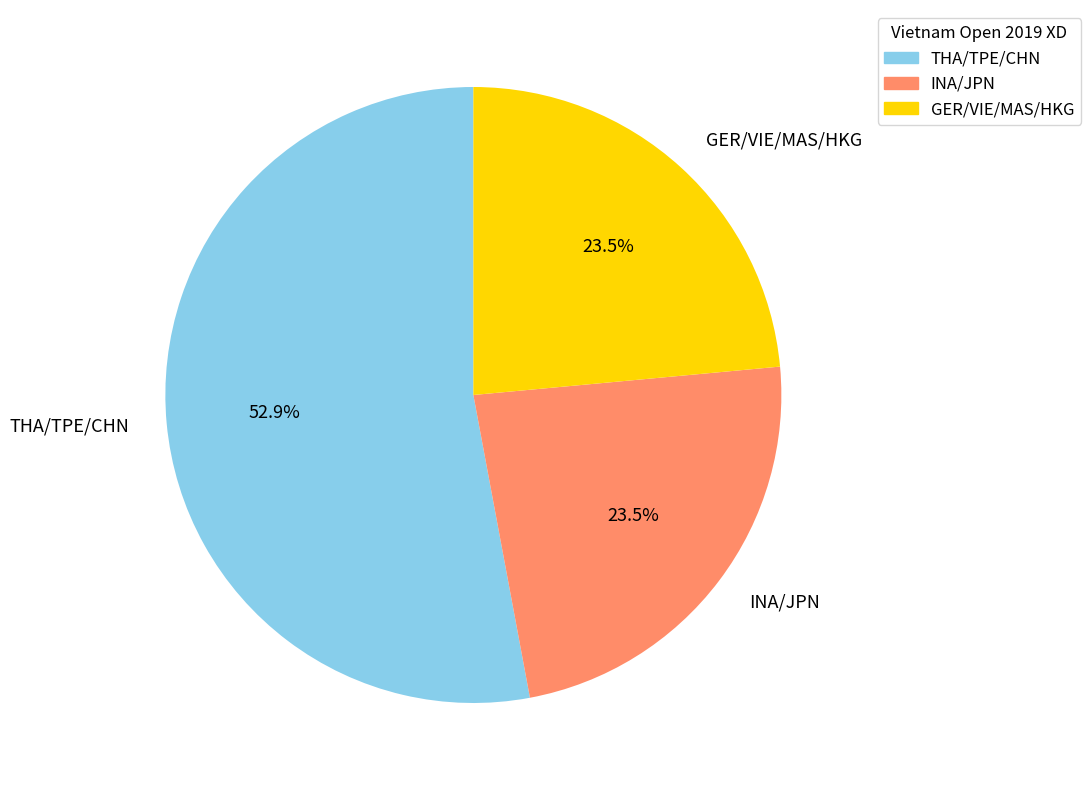

Which category has the biggest portion of the pie?

THA/TPE/CHN